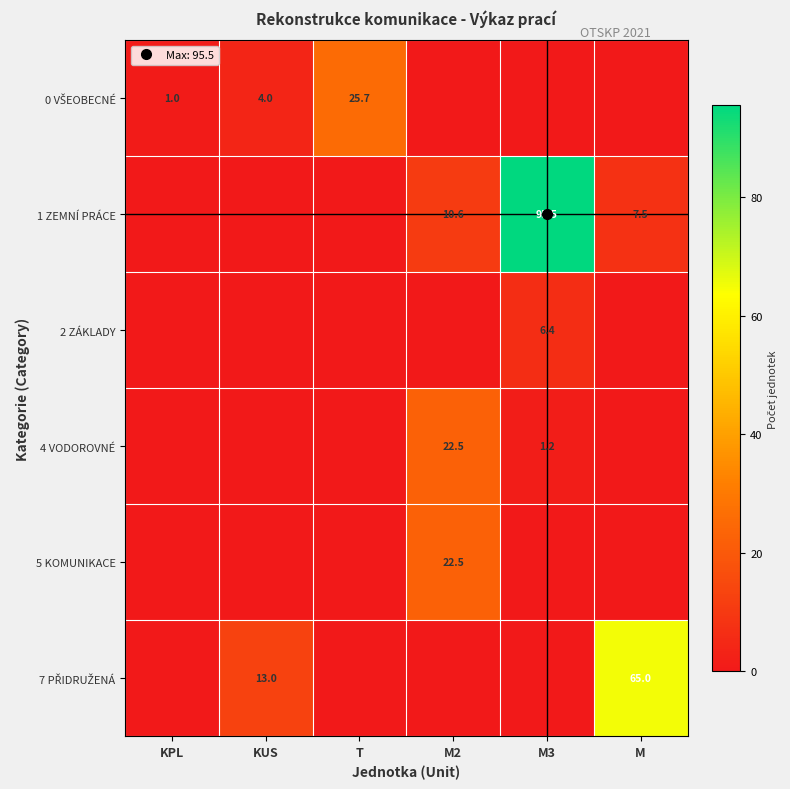

What is the difference between the 5 KOMUNIKACE values at KPL and M2?

22.5